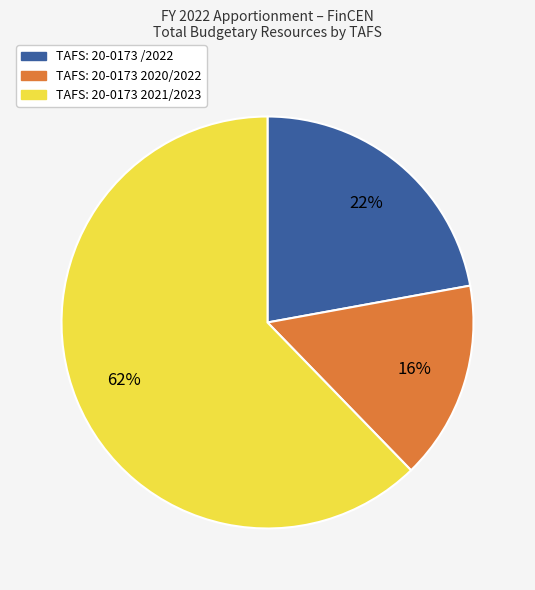

The TAFS: 20-0173 2020/2022 slice represents 29% of the pie. True or false?

False